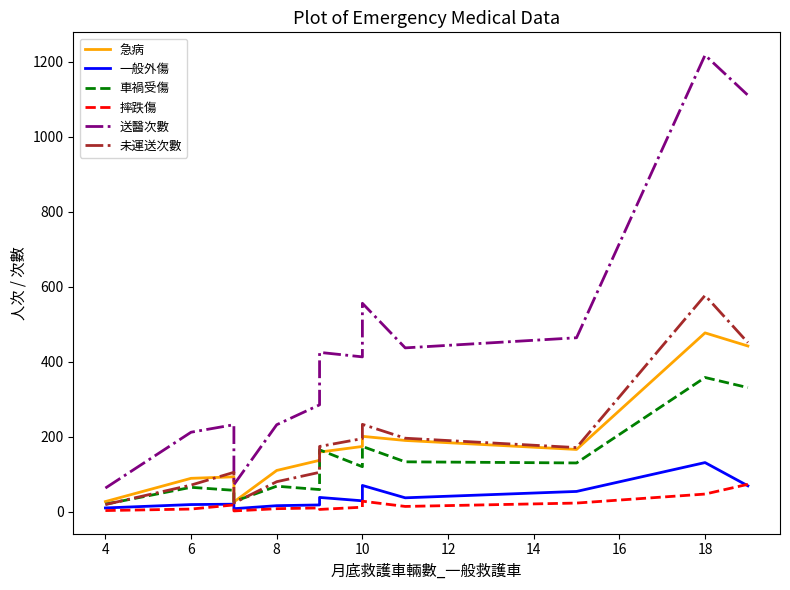

In 送醫次數, how many points are higher than both neighbors (excluding endpoints)?

4